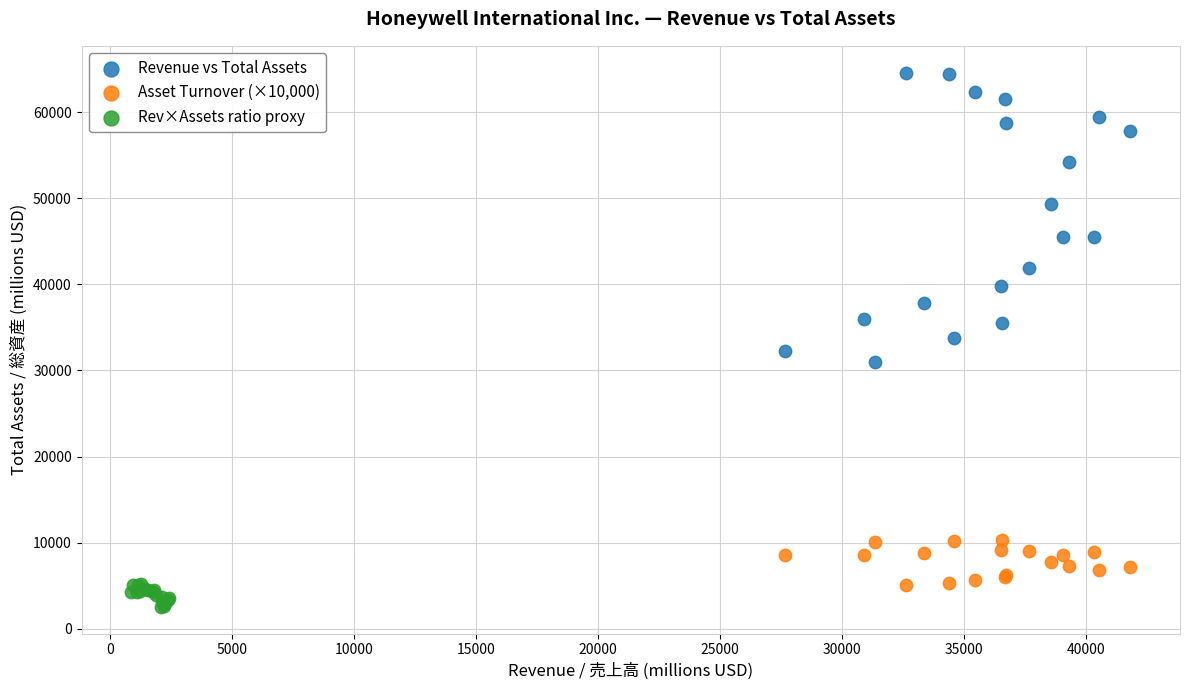

Which series contains the highest Y value?

Revenue vs Total Assets